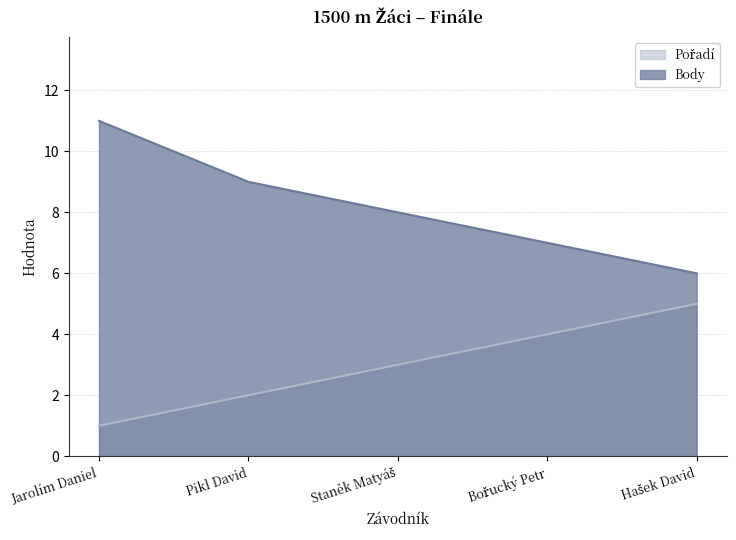

How many series are shown in this chart?

2